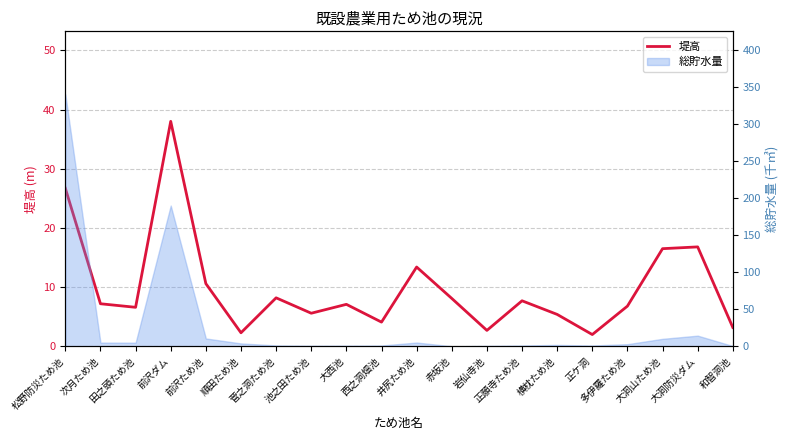

How many data points are less than 7?

9